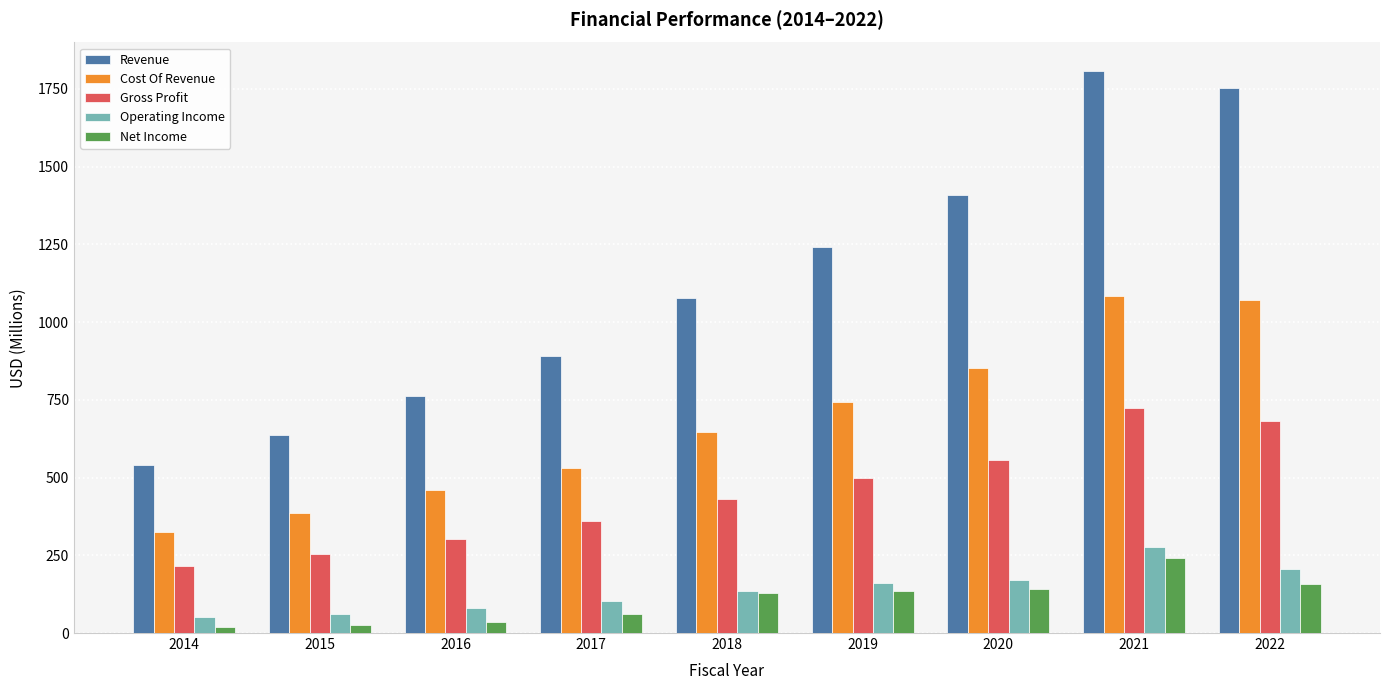

What is the difference between the maximum and minimum values in the Gross Profit series?

506.6